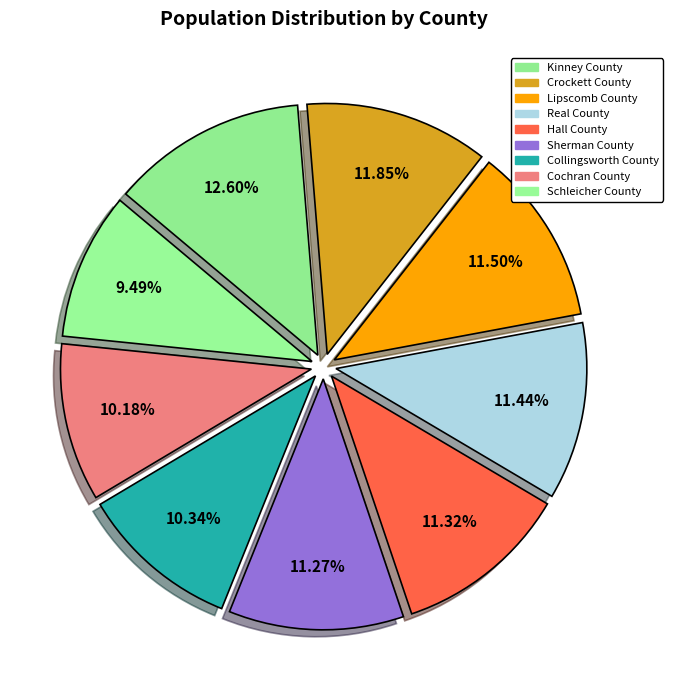

Does Crockett County represent more than half of the total?

No